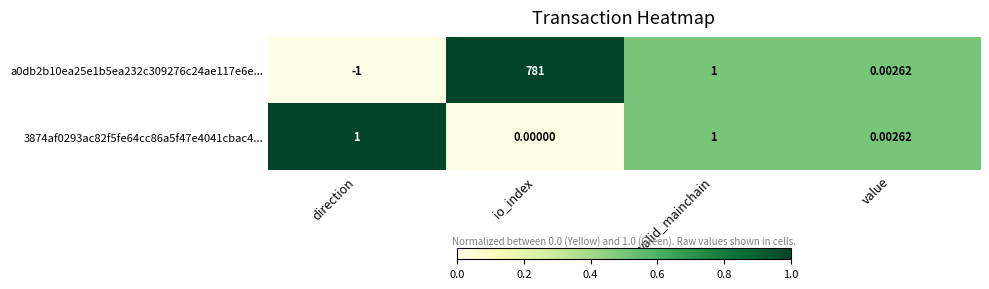

Rank the categories by a0db2b10ea25e1b5ea232c309276c24ae117e6e... value from lowest to highest.

direction, value, valid_mainchain, io_index